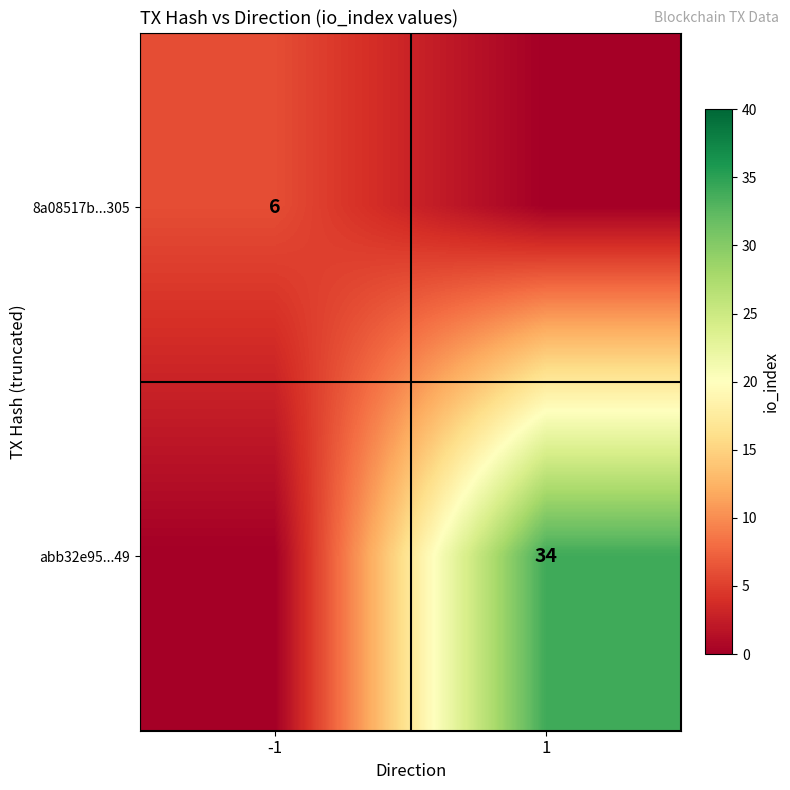

The 8a08517b...305 series shows 6 at -1. True or false?

True